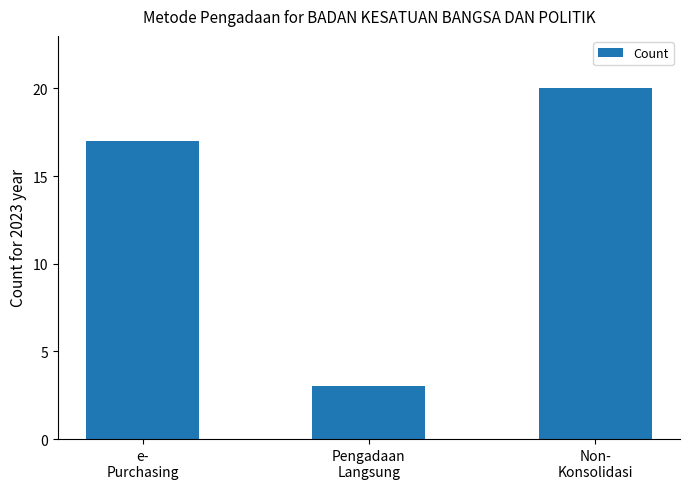

What is the difference between the maximum and second lowest values?

3